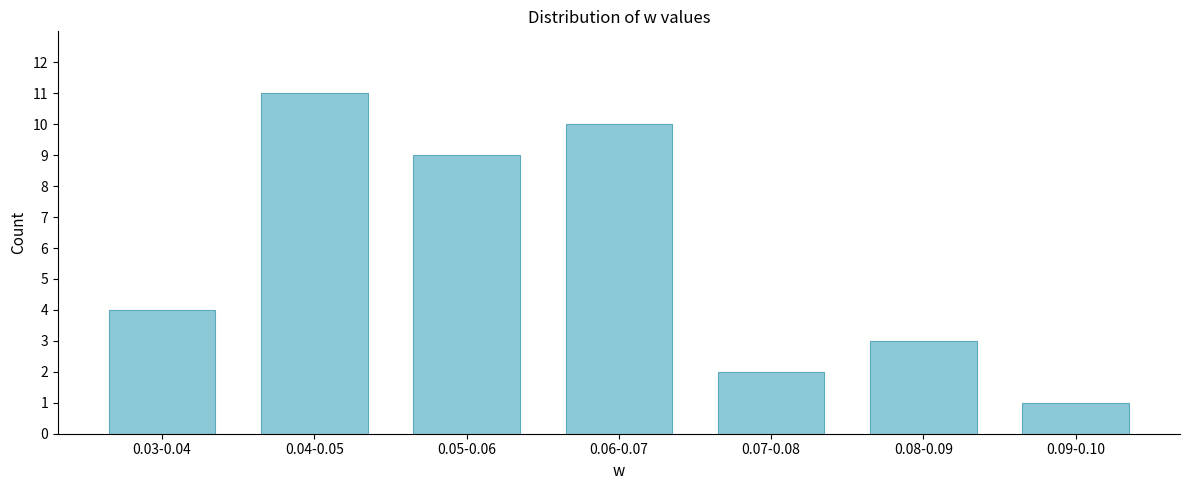

Reading left to right, transcribe all the data shown in this chart.

4	11	9	10	2	3	1